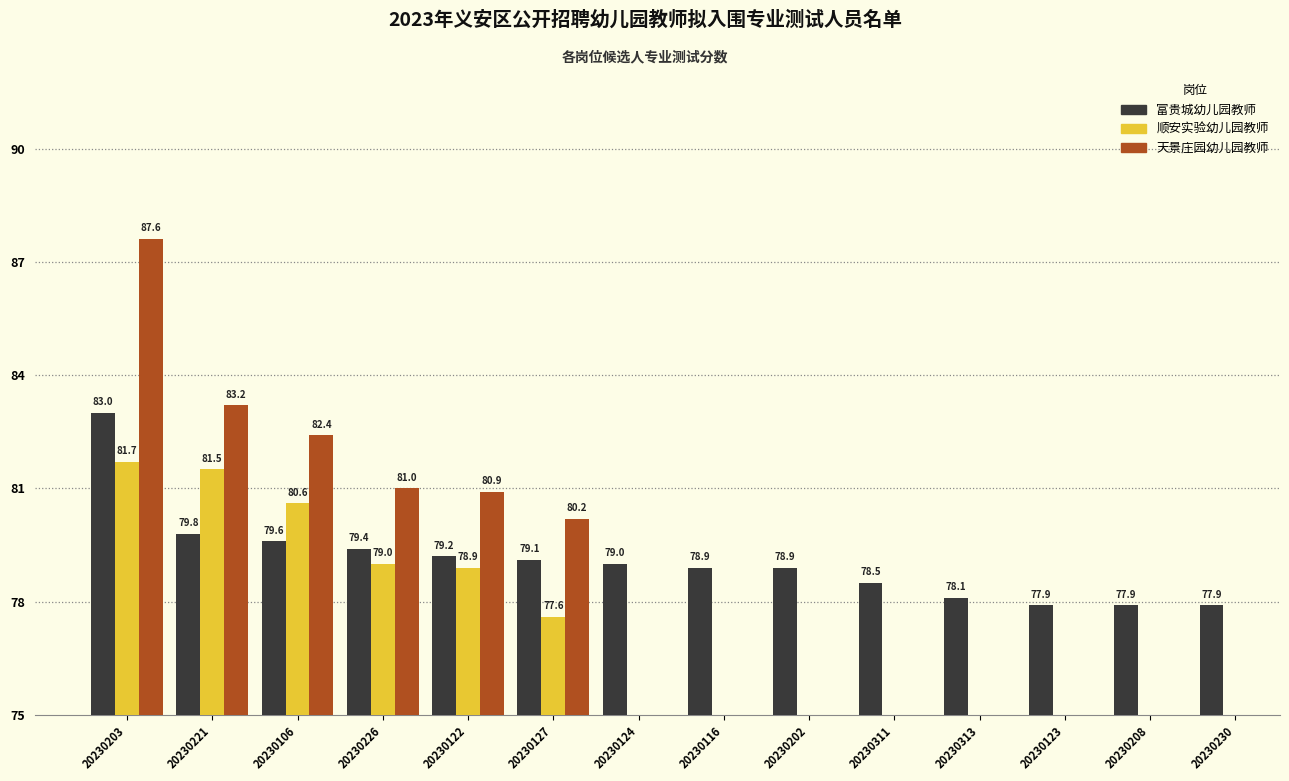

How many data points in 富贵城幼儿园教师 are above 79?

6